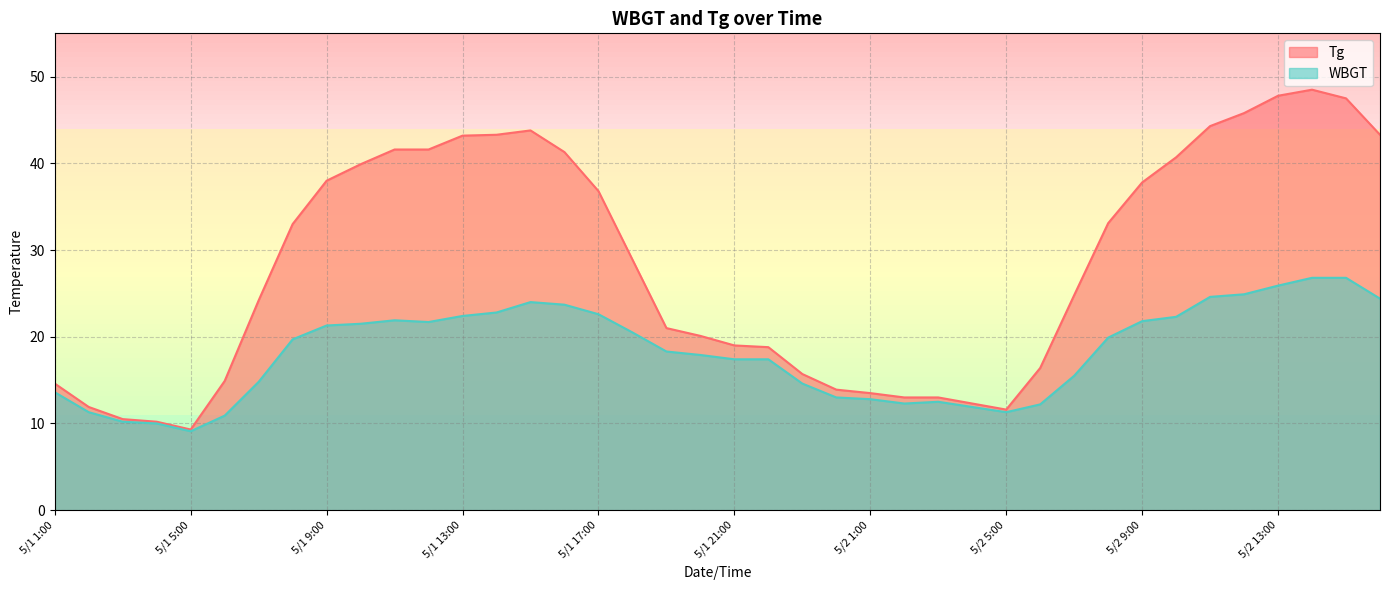

What is the total value across all series at 5/1 5:00?

18.4